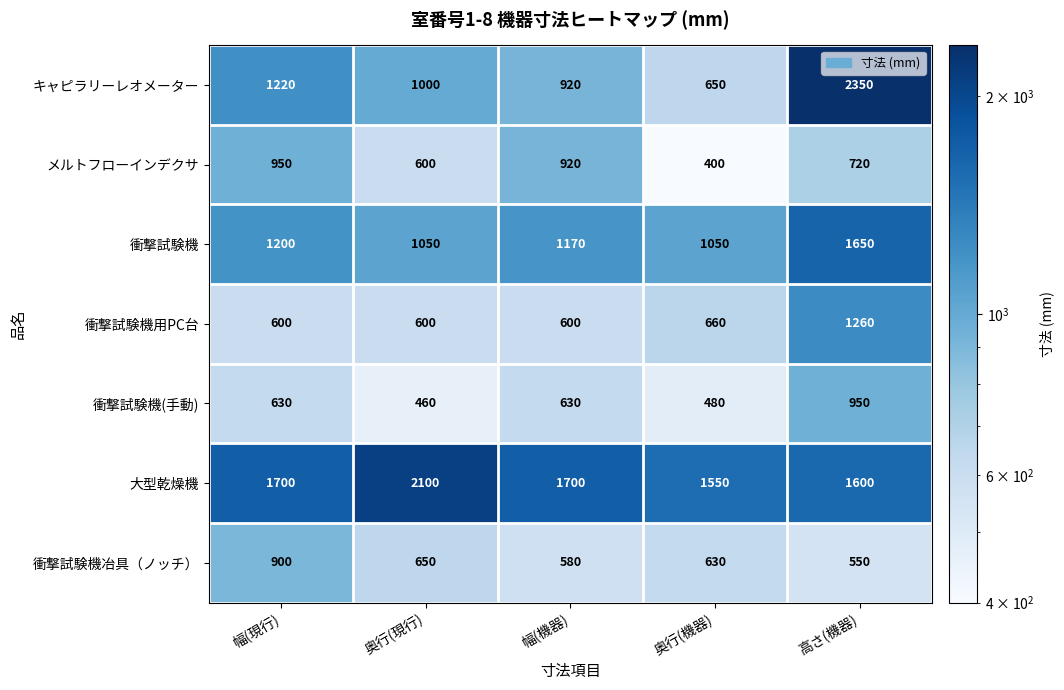

At which label is 衝撃試験機 closest to 1350?

幅(現行)